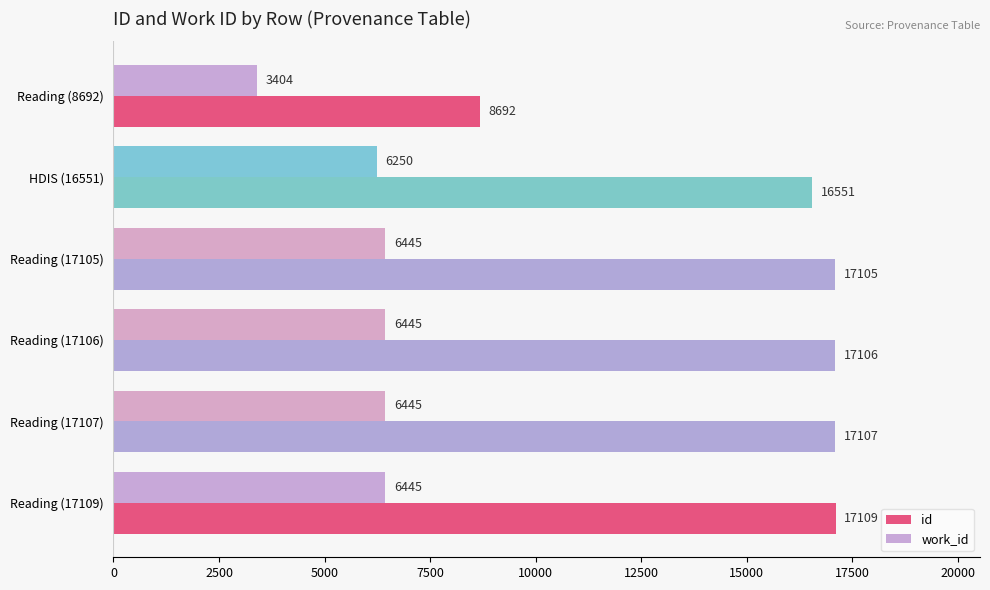

Is it true that id equals 17107 at Reading (17107)?

True